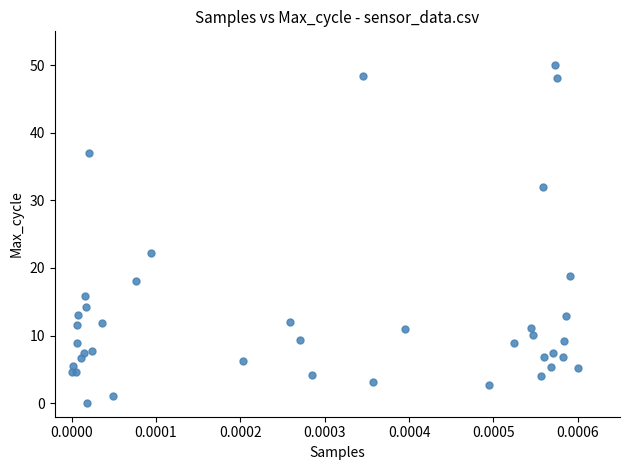

What Y value in the scatter plot is closest to 25?

22.2